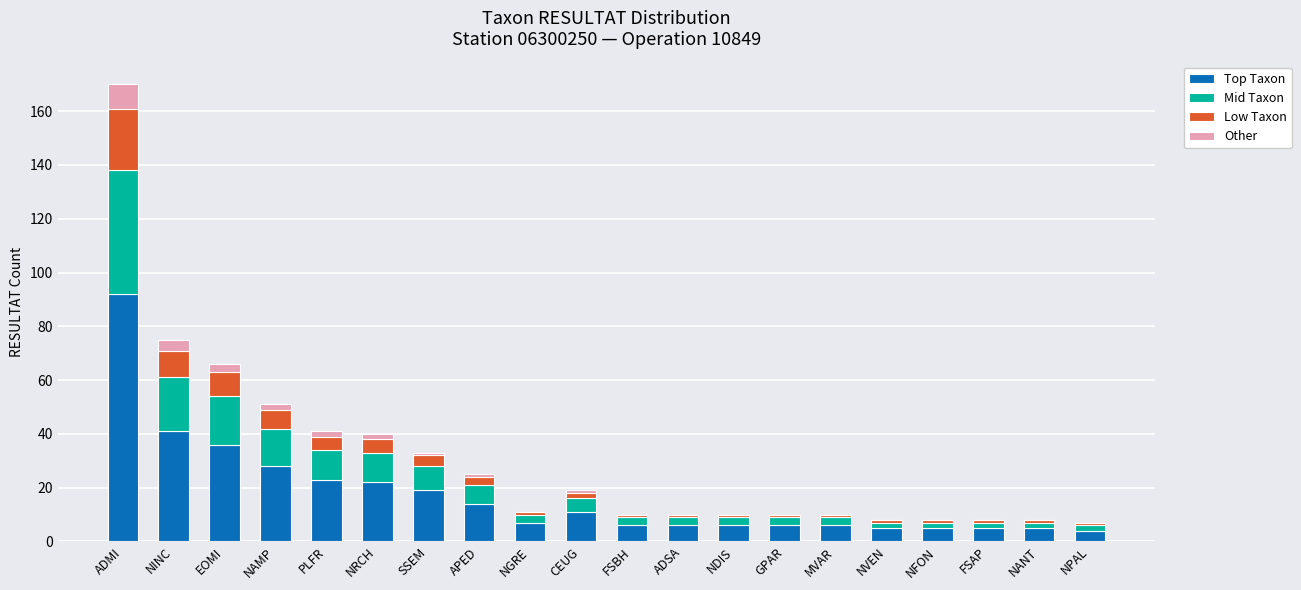

The Top Taxon series shows 6 at ADSA. True or false?

True